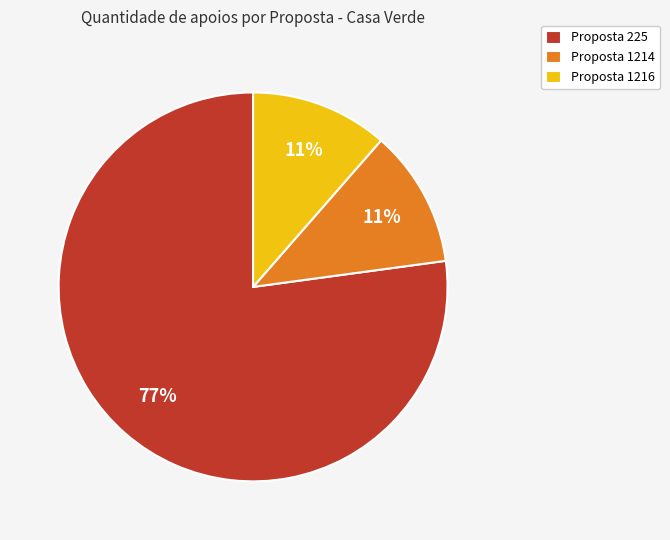

What percentage is the Proposta 1216 slice, to the nearest percent?

11%